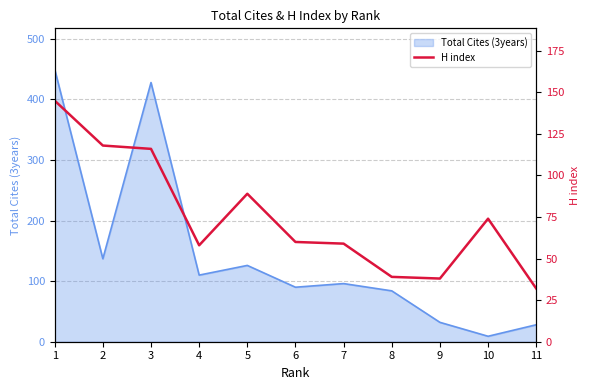

The value of Total Cites (3years) at 3 is 250. True or false?

False